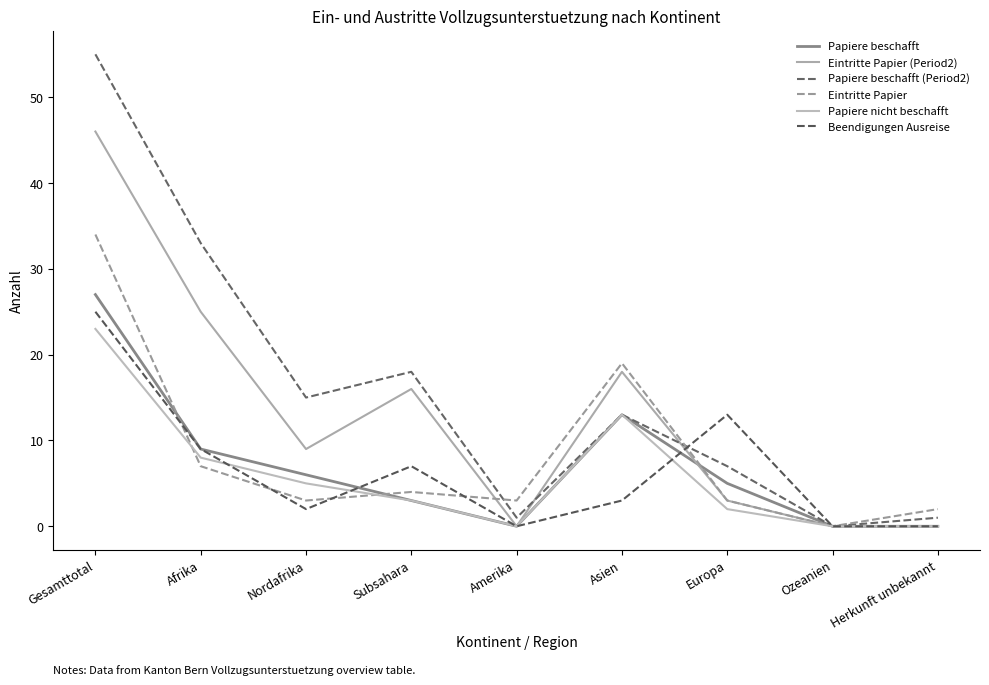

Is the value of Papiere beschafft at Subsahara greater than the value of Beendigungen Ausreise at Amerika?

Yes